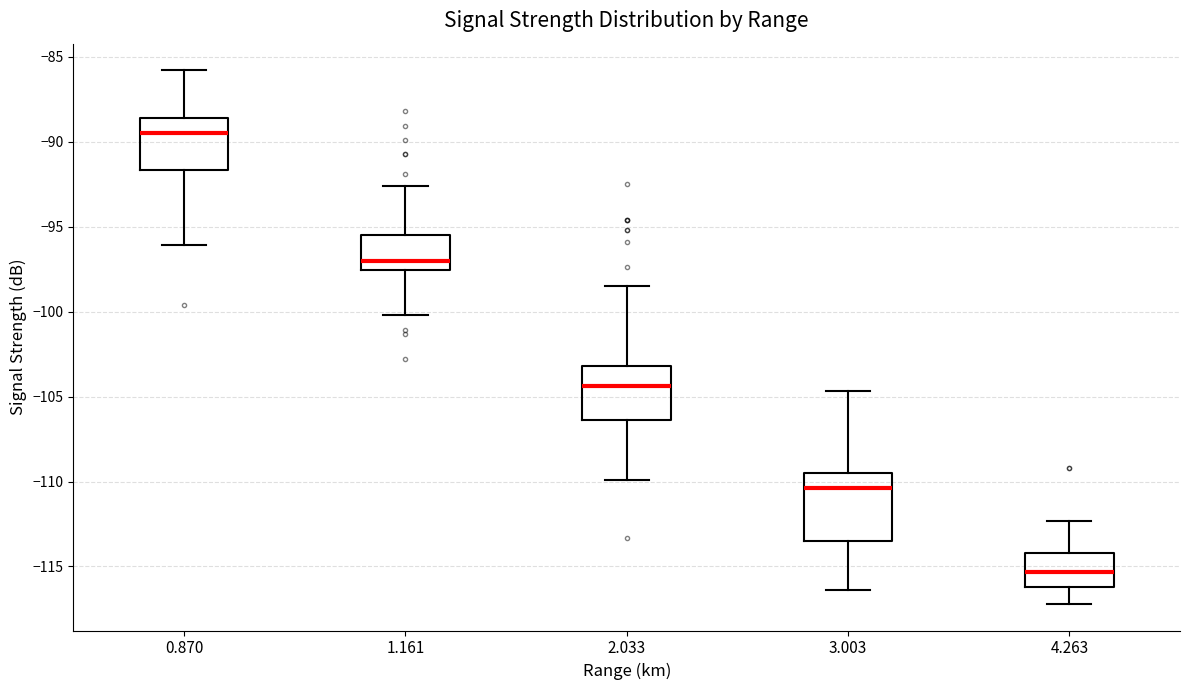

Where is the lower edge of the box at x = 1.161 on the y-axis? The values are not printed on the chart, so give them approximately, as read against the axis.

-97.5